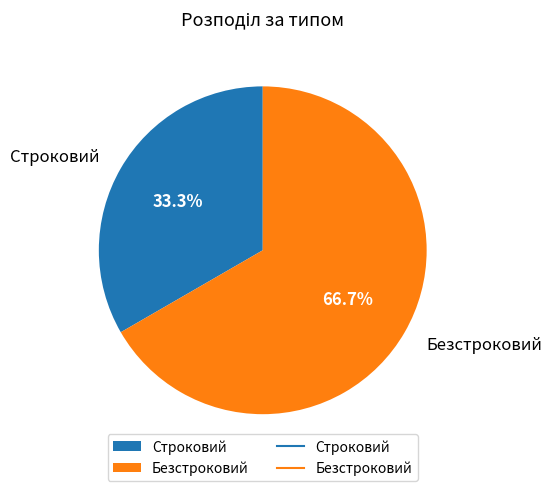

How many segments does this pie chart have?

2